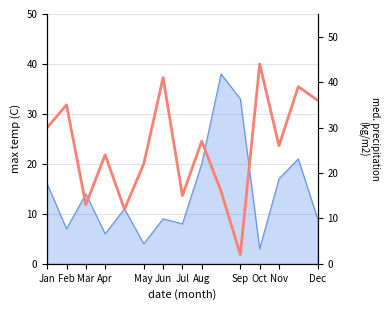

What is the value of the 15th point from the left?

36